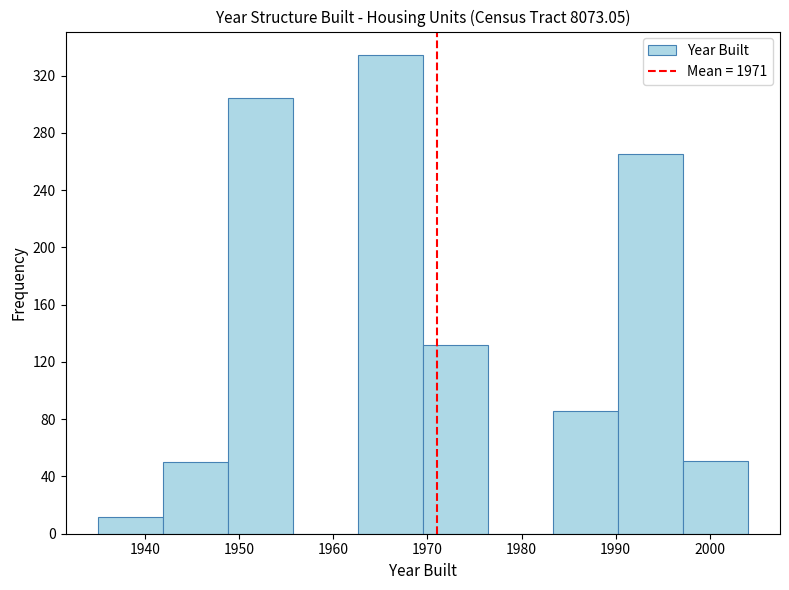

Reading left to right, list every bar in this chart as the range it spans on the x-axis followed by its height. Neither the bar edges nor the heights are printed on the chart, so give them approximately, as read against the axes.

1935.0 to 1941.9: 10
1941.9 to 1948.8: 50
1948.8 to 1955.7: 305
1955.7 to 1962.6: 0
1962.6 to 1969.5: 335
1969.5 to 1976.4: 130
1976.4 to 1983.3: 0
1983.3 to 1990.2: 85
1990.2 to 1997.1: 265
1997.1 to 2004.0: 50